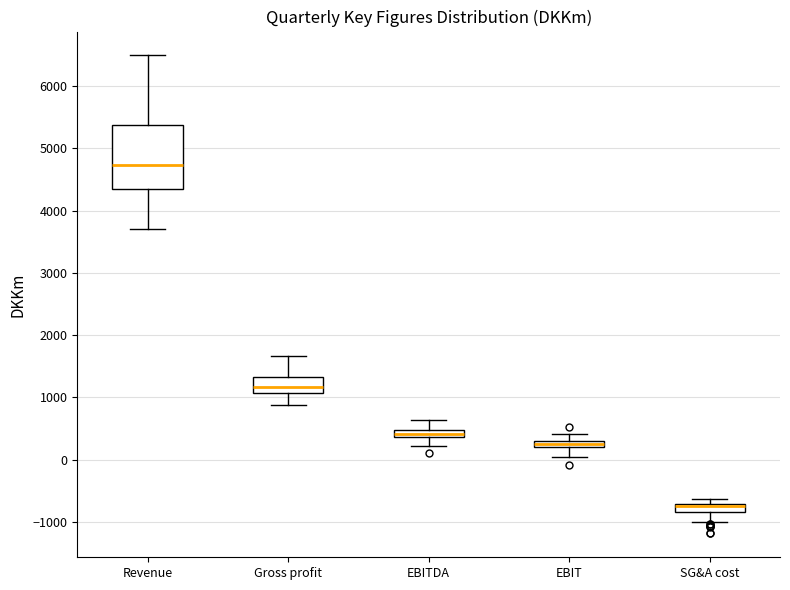

Which box has the lowest median line?

SG&A cost